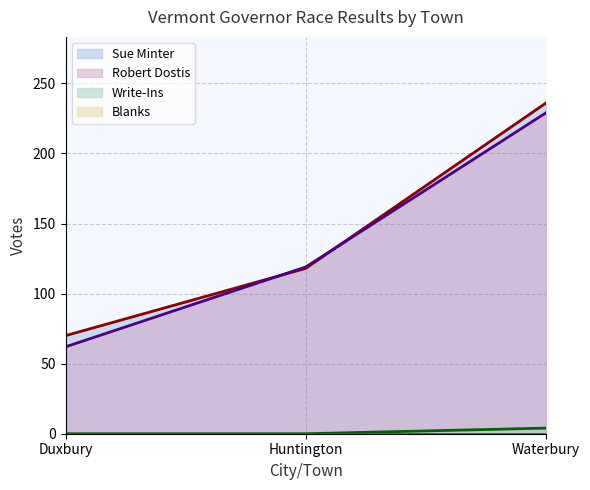

Which series has the largest total across all categories?

Sue Minter